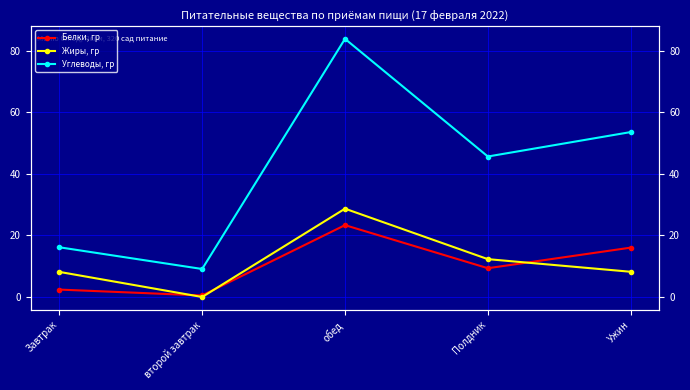

At which label is Углеводы, гр closest to 46?

Полдник